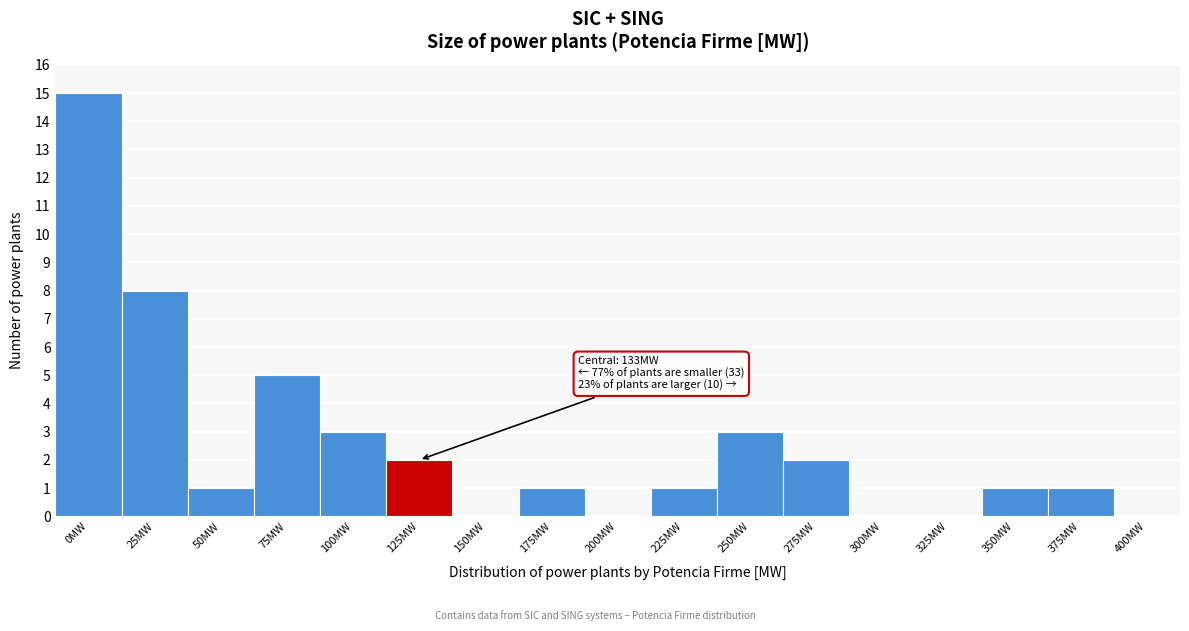

Reading right to left, transcribe all the data shown in this chart.

400MW=0	375MW=1	350MW=1	325MW=0	300MW=0	275MW=2	250MW=3	225MW=1	200MW=0	175MW=1	150MW=0	125MW=2	100MW=3	75MW=5	50MW=1	25MW=8	0MW=15